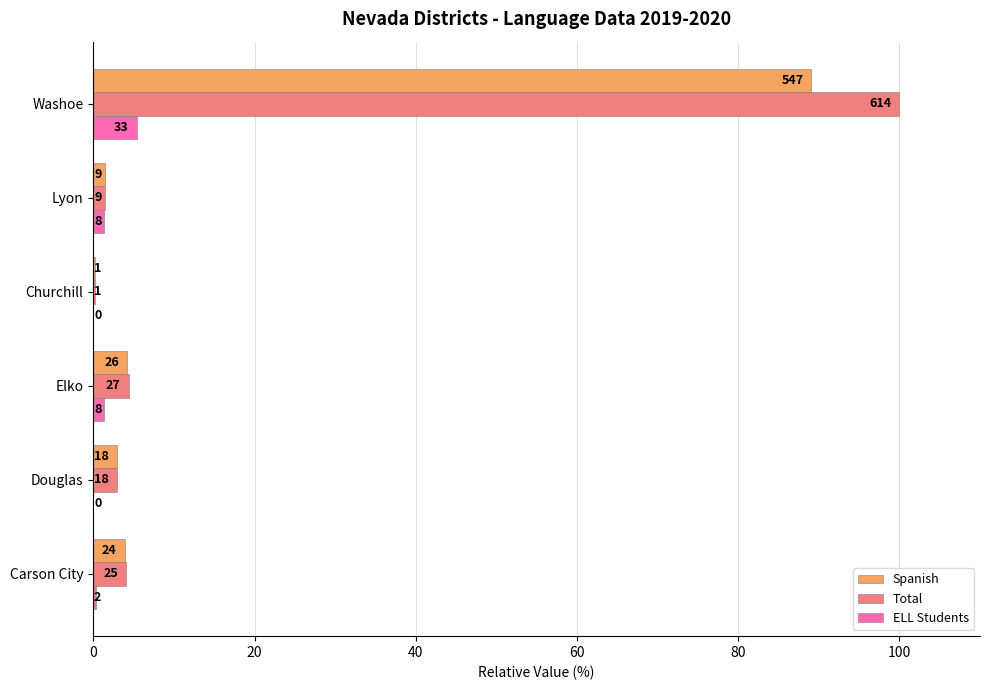

What is the average value of the Total series?

18.8